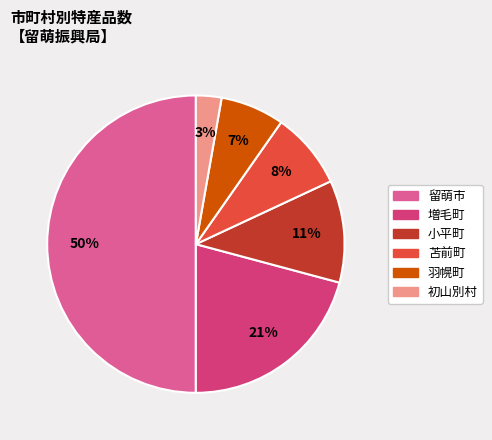

To the nearest percent, what is the average slice percentage?

17%